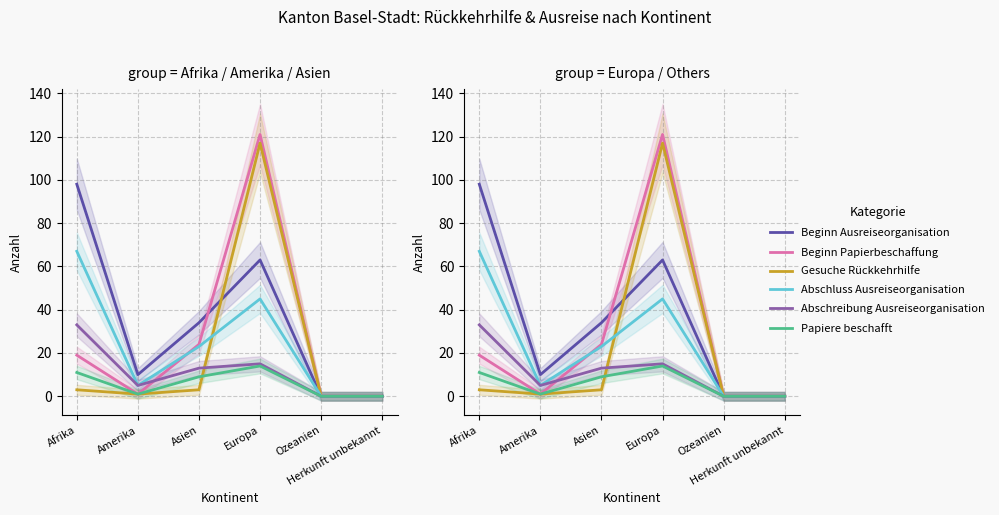

Which series changed the most between Europa and Herkunft unbekannt?

Beginn Papierbeschaffung